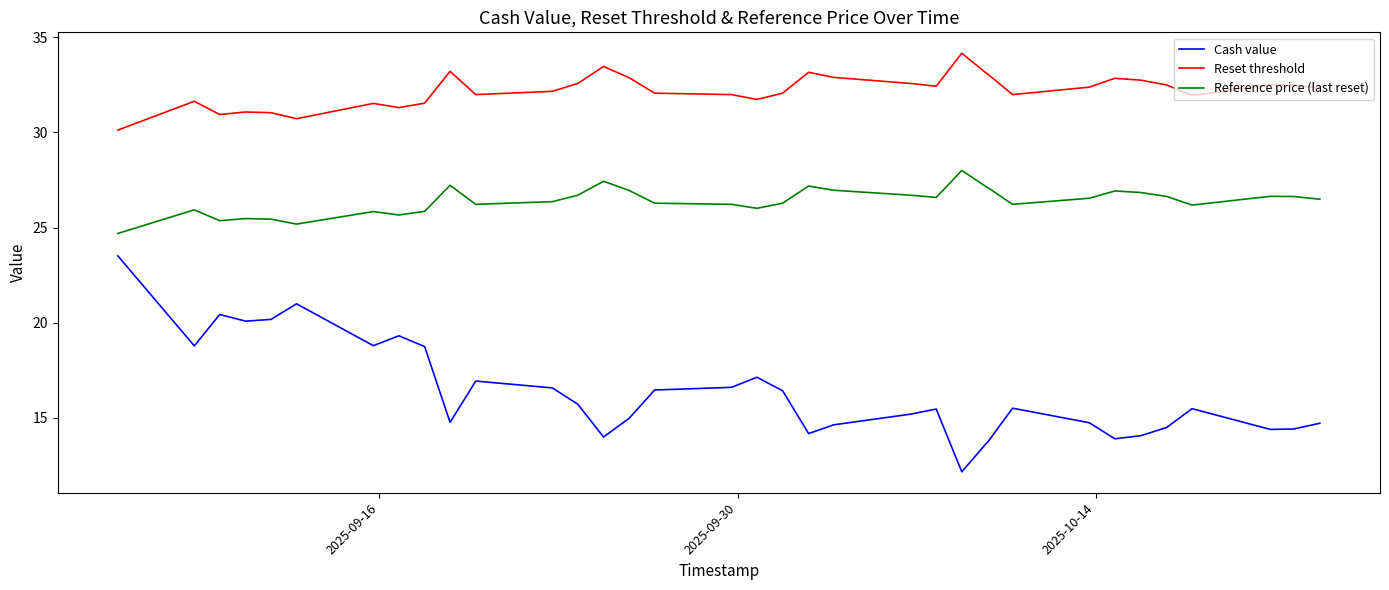

Which series has the widest spread of values?

Cash value